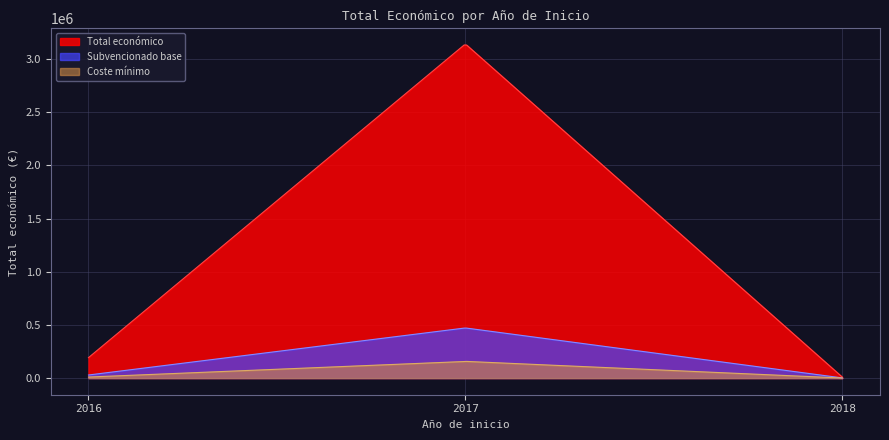

How many interior local peaks (higher than both neighbors) does the data have?

1